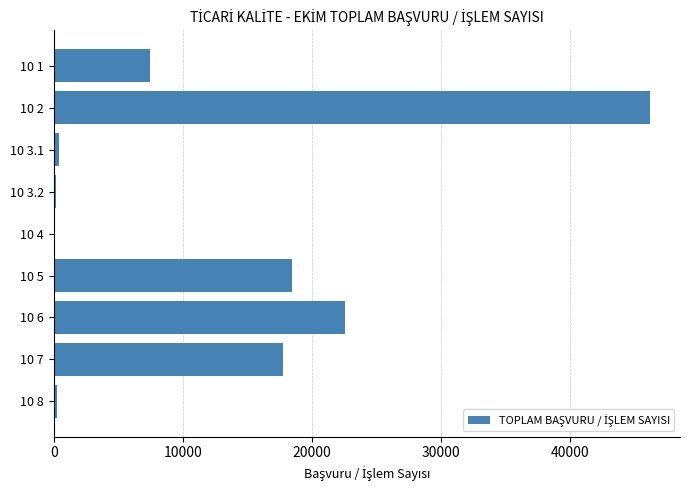

Where is the data nearest to the value 23166?

10 6